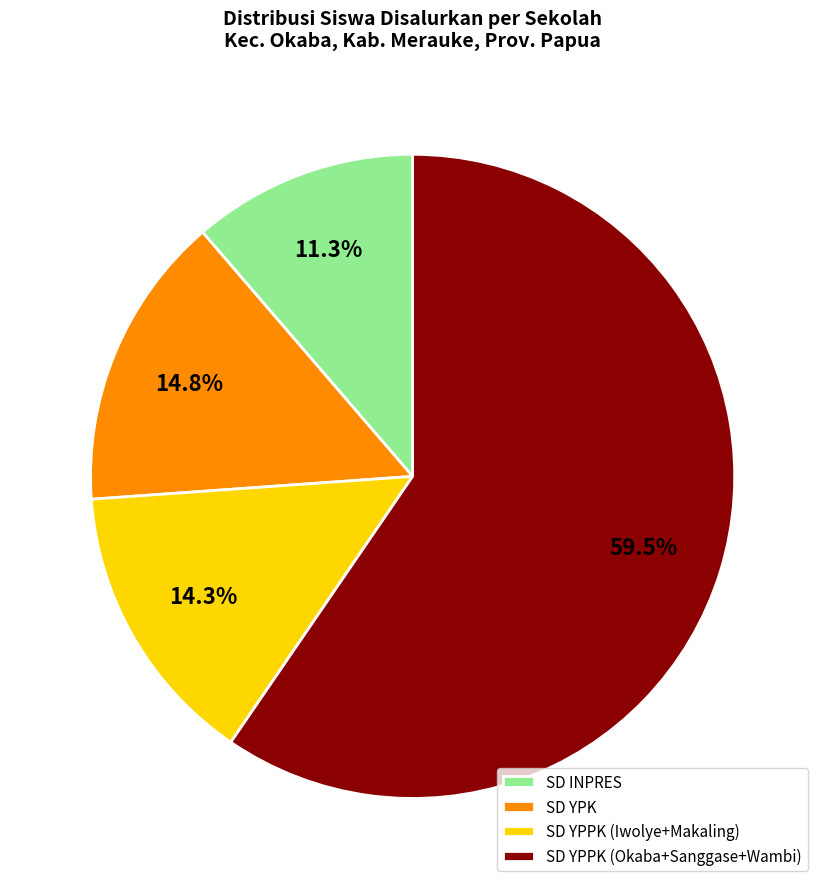

To the nearest percent, what is the average slice percentage?

25%